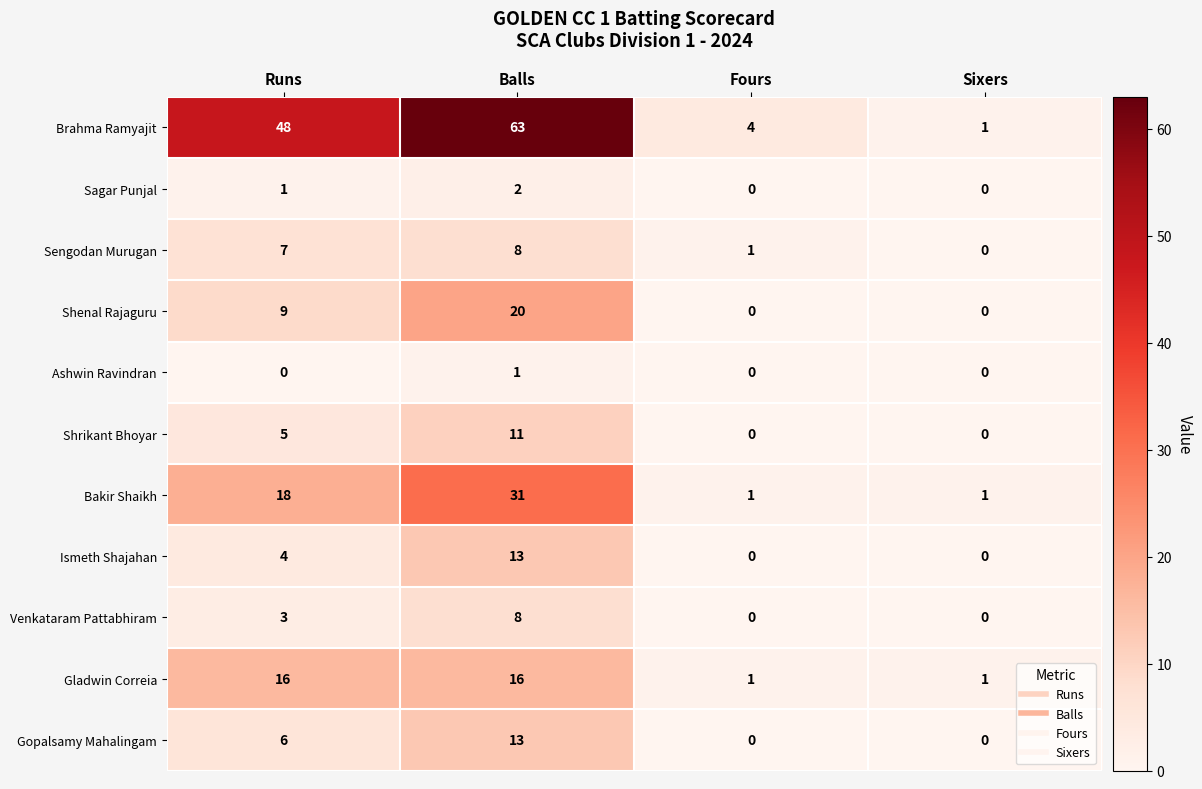

At which category is the sum across all series the highest?

Balls